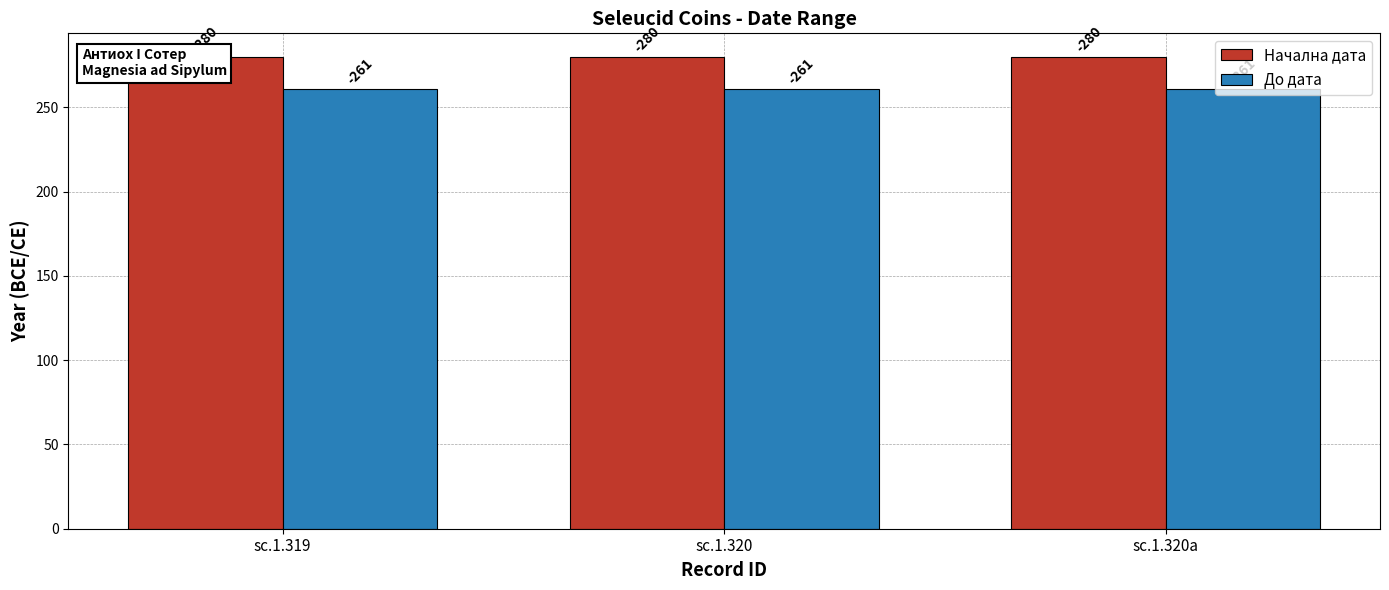

At sc.1.320a, list the series in order from smallest to largest.

До дата, Начална дата